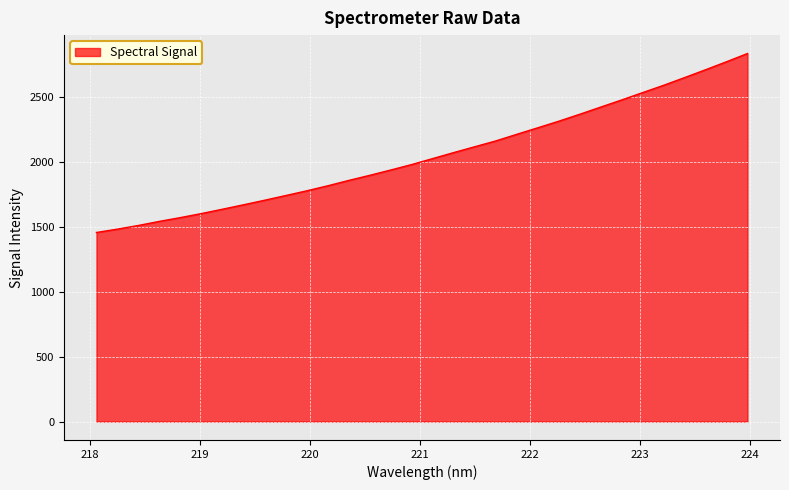

What is the smallest value displayed?

1454.4